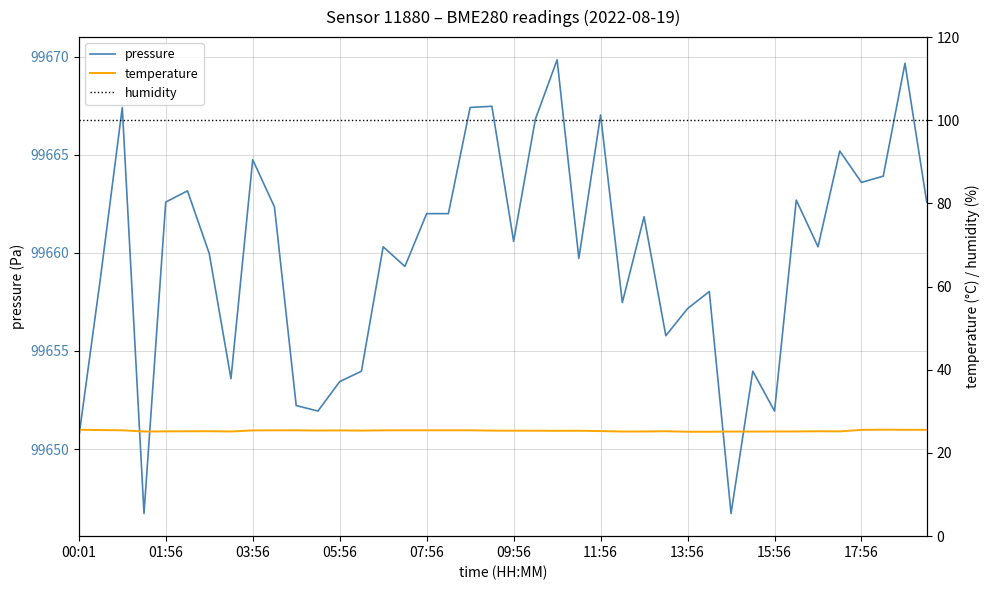

What is the minimum value for pressure?

99646.7